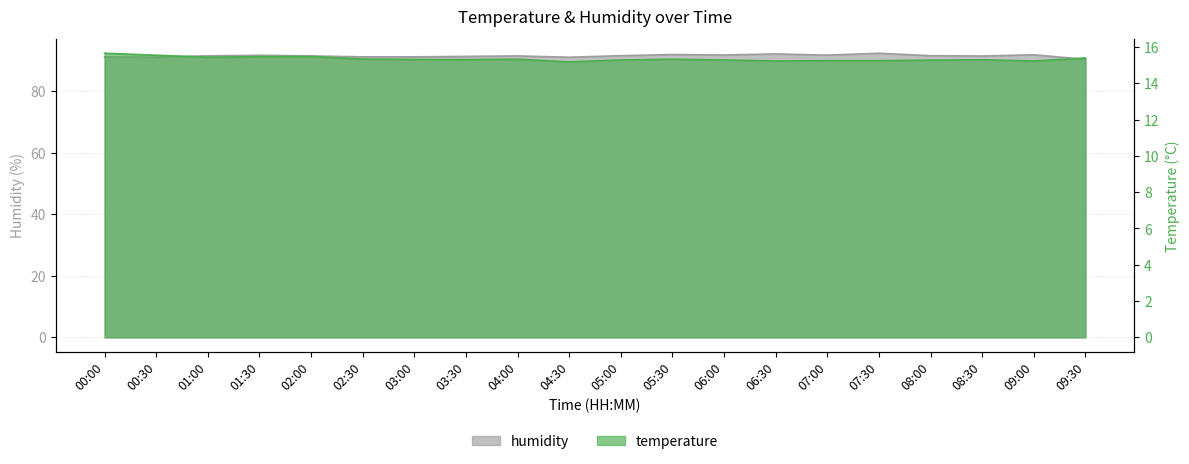

Where is temperature nearest to the value 15?

04:30